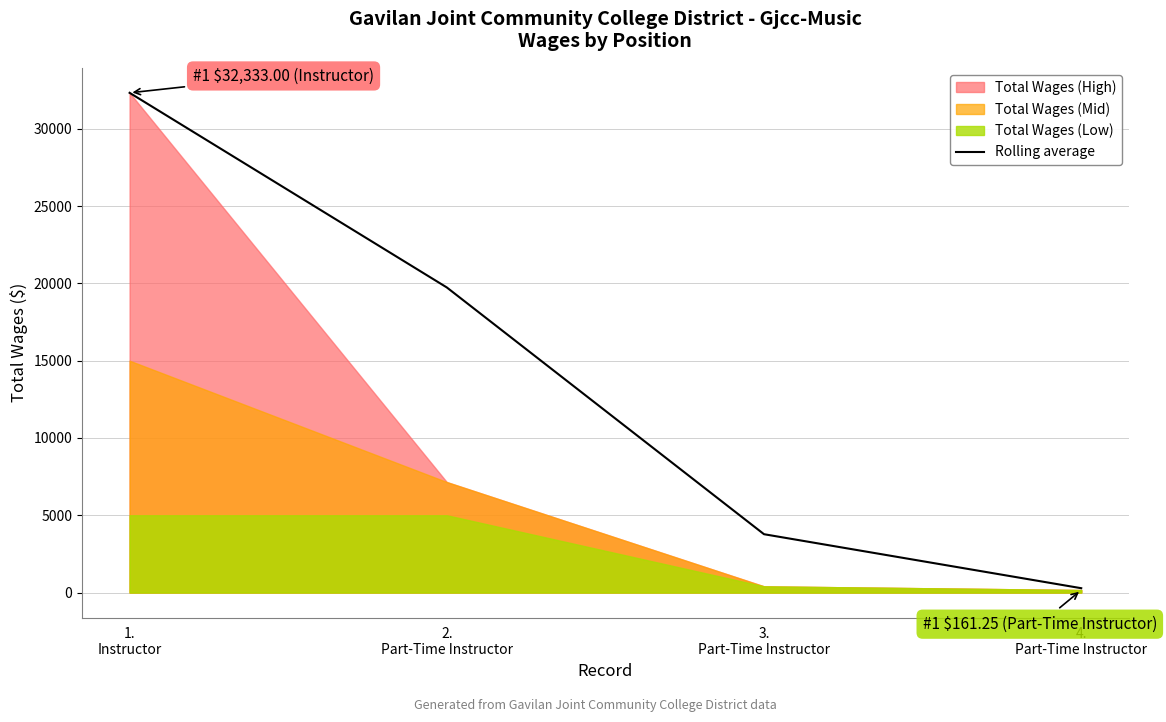

What is the greatest value displayed?

32333.0